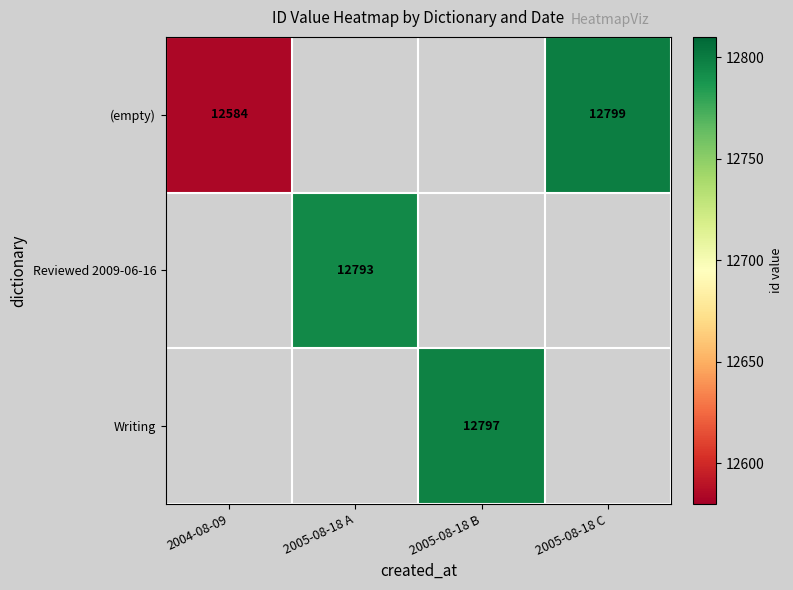

The value of Reviewed 2009-06-16 at 2005-08-18 A is 3327. True or false?

False